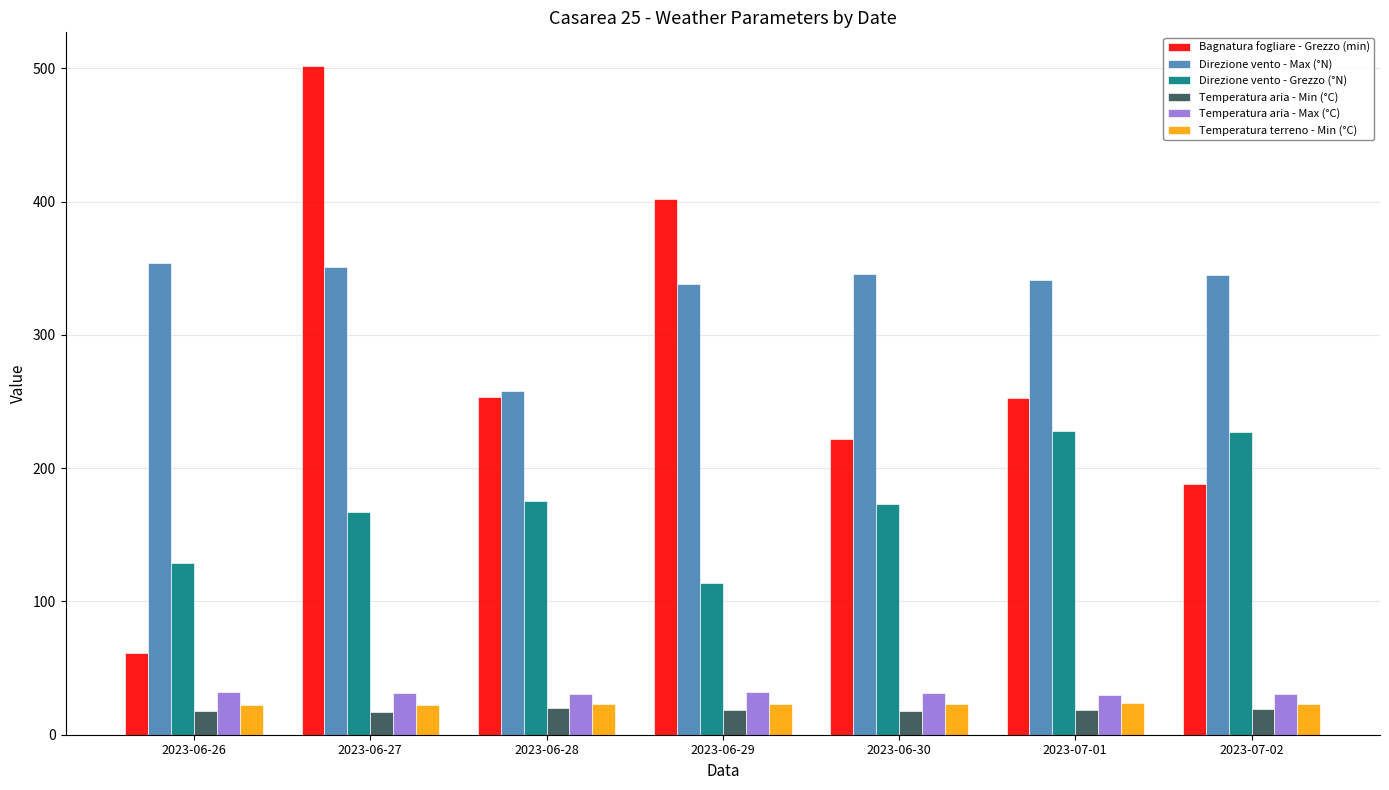

What is the difference between the highest and lowest values at 2023-07-02?

325.5